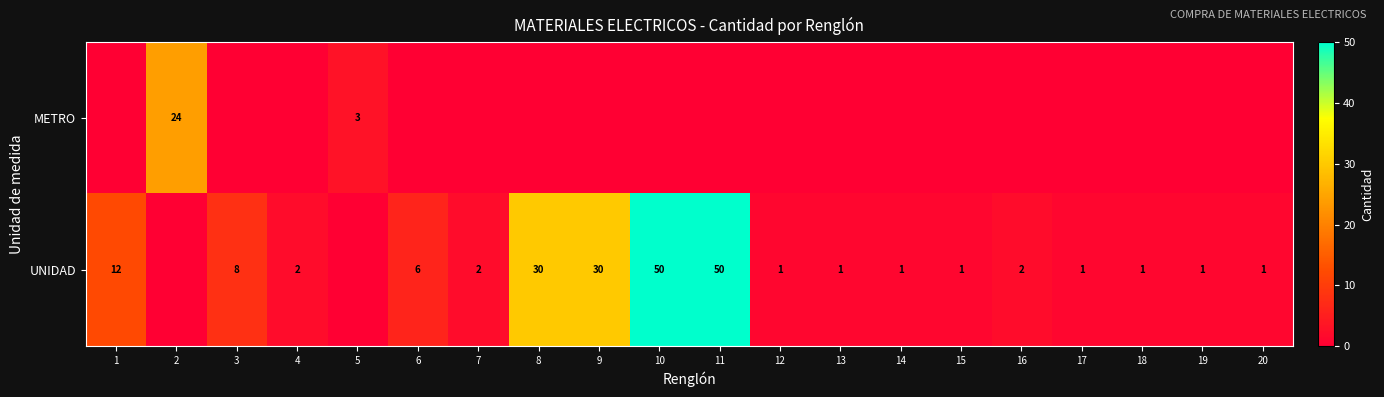

True or false: UNIDAD has a value of 9 at 6.

False